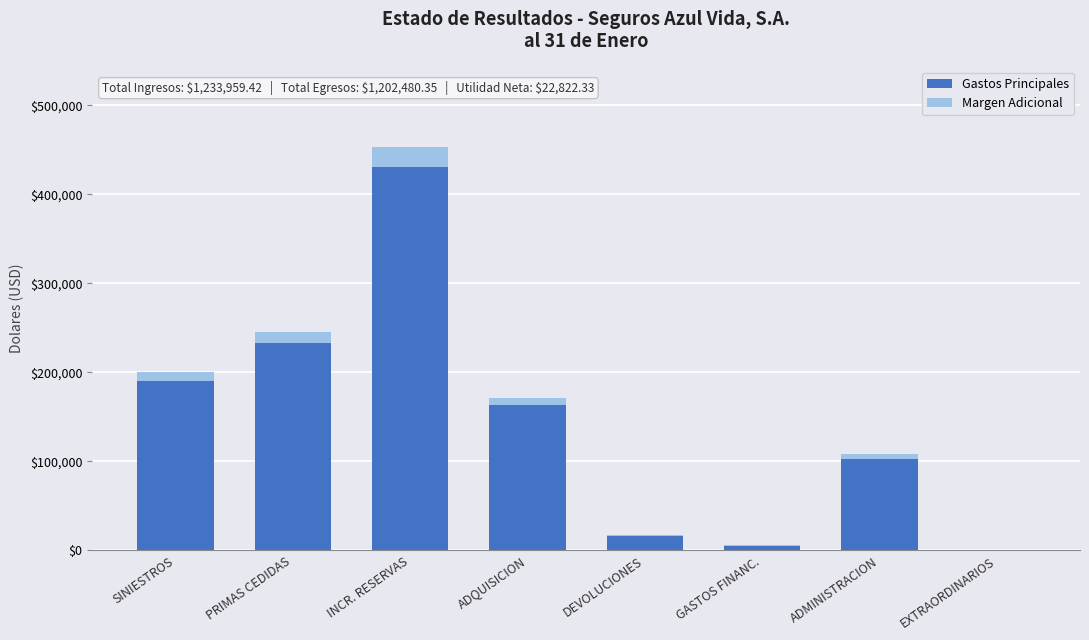

At which label does Gastos Principales reach its peak?

INCR. RESERVAS